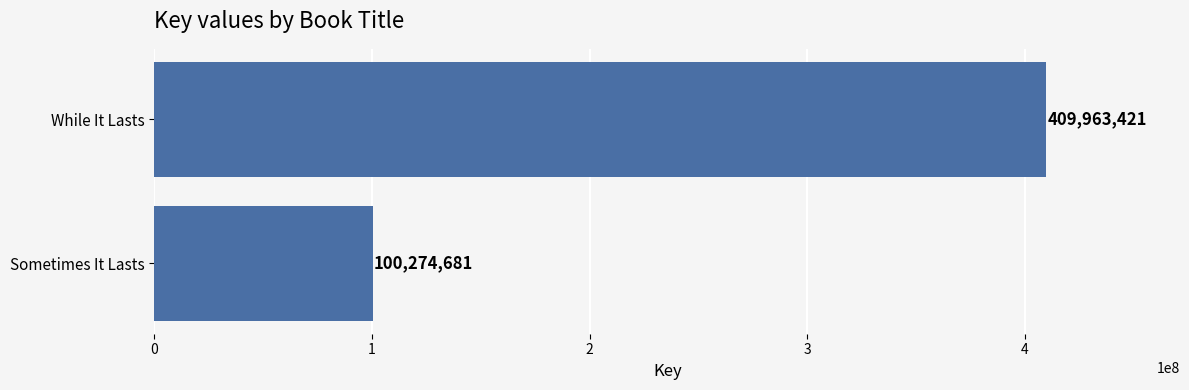

Rank the categories by value from lowest to highest.

Sometimes It Lasts, While It Lasts